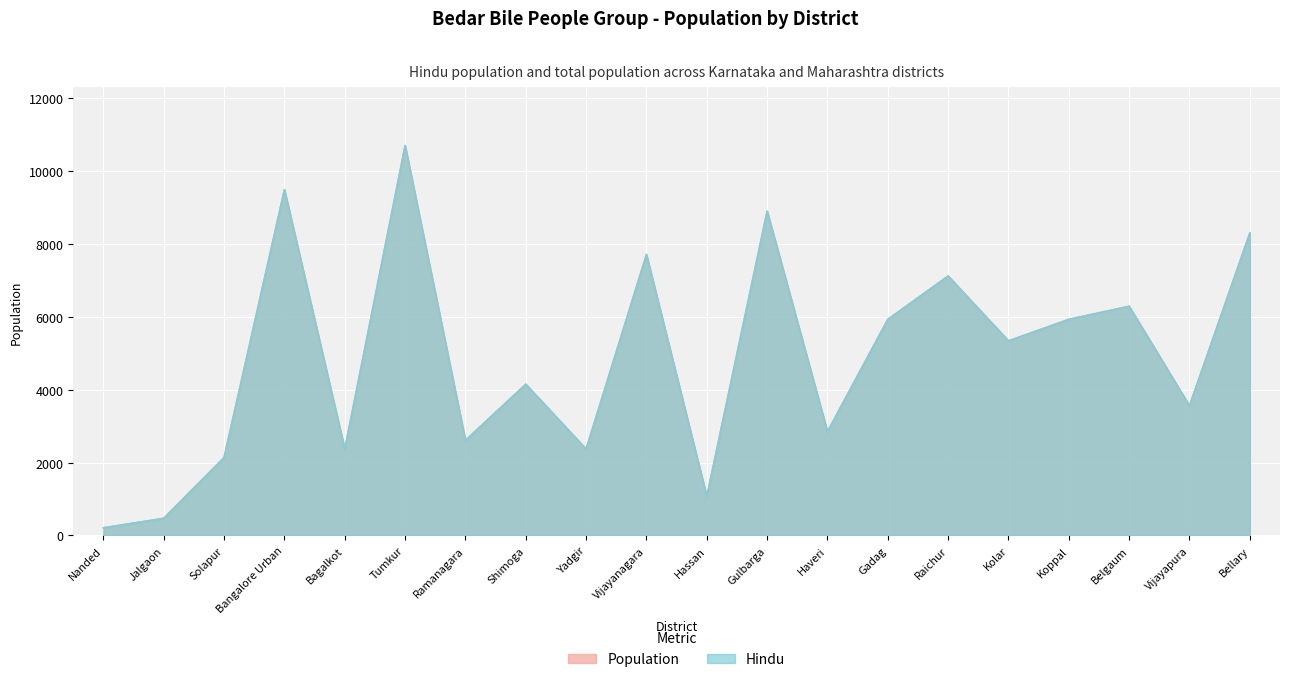

Which series changed the most between Tumkur and Yadgir?

population